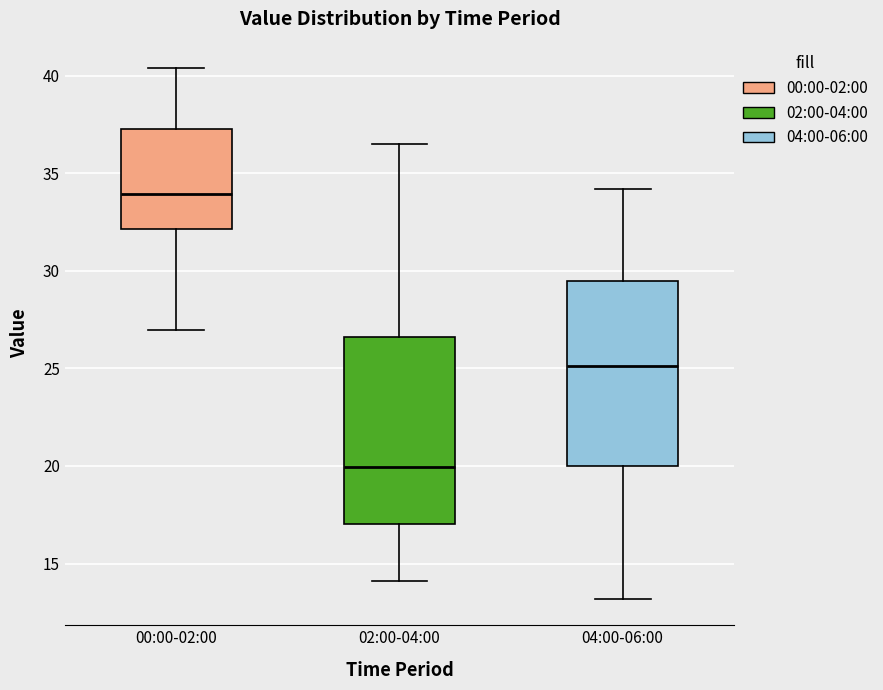

Reading left to right, transcribe this box plot: for each box, give where its median line is, the range the box spans, and where its two whiskers end, as read against the y-axis. The values are not printed on the chart, so give them approximately, as read against the axis.

00:00-02:00: median 34.0, box 32.0 to 37.0, whiskers 27.0 to 40.5
02:00-04:00: median 20.0, box 17.0 to 26.5, whiskers 14.0 to 36.5
04:00-06:00: median 25.0, box 20.0 to 29.5, whiskers 13.0 to 34.0